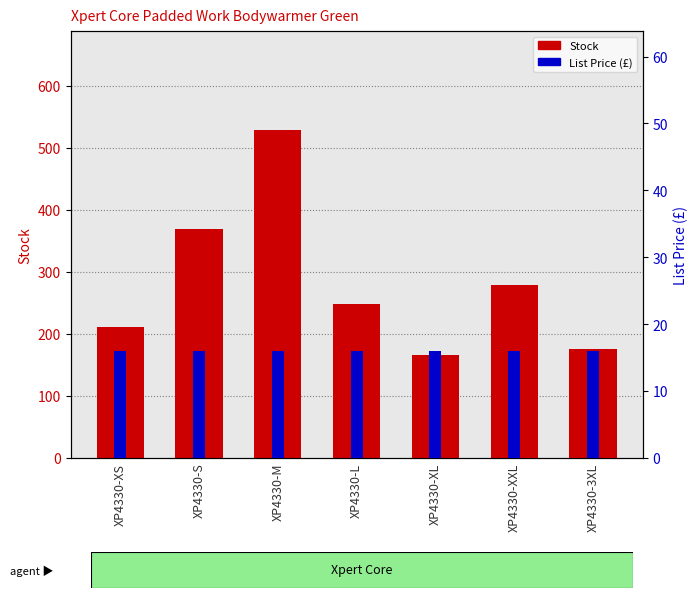

What is the highest value of the Stock series?

529.0